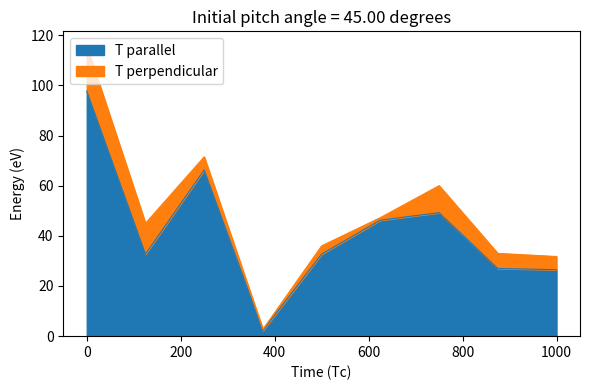

What is the difference between the maximum and minimum values in the T parallel series?

95.5